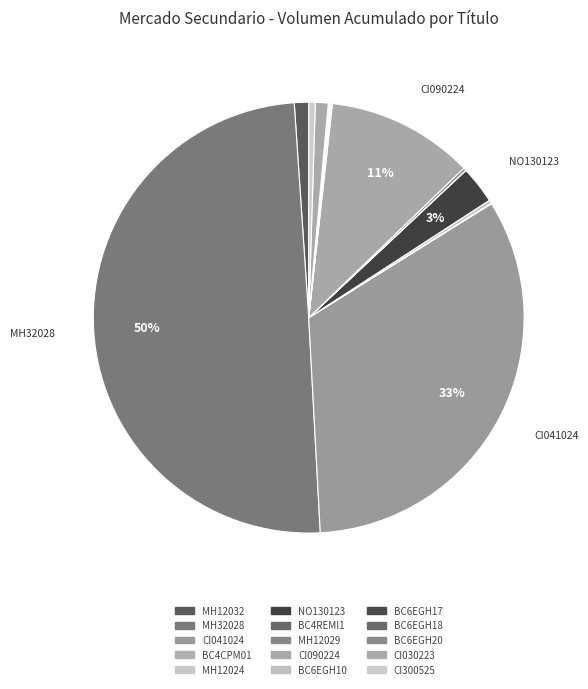

True or false: CI090224 accounts for 3% of the total.

False